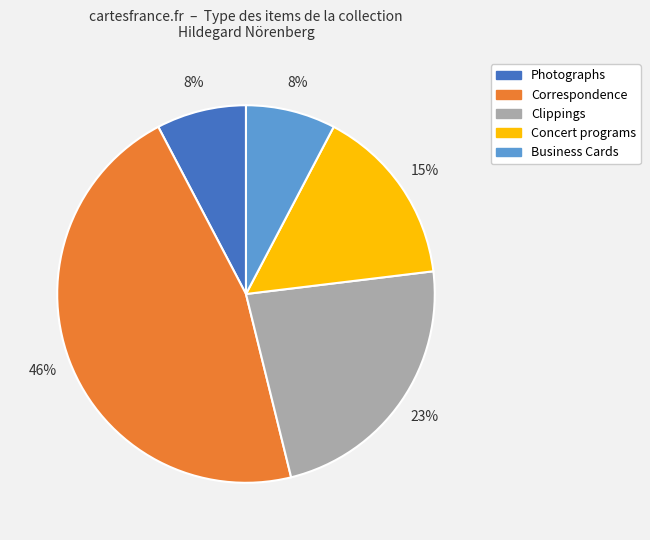

What is the ratio of the value at Photographs to the value at Business Cards?

1.0